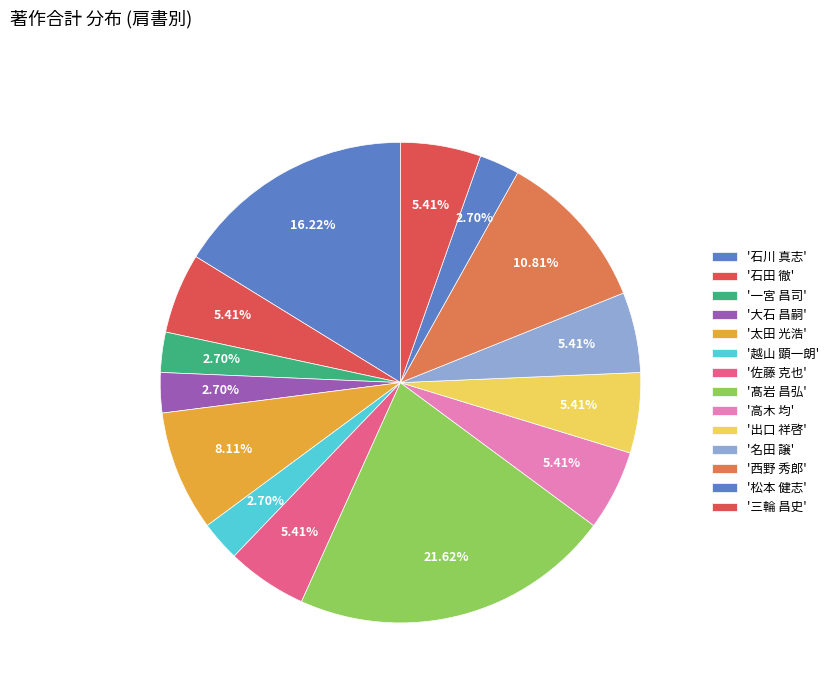

How many slices are in this pie chart?

14